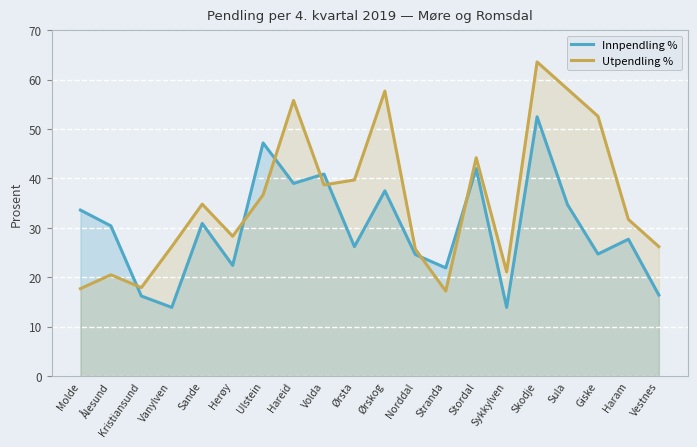

List the series in order of their peak value, lowest first.

Innpendling %, Utpendling %